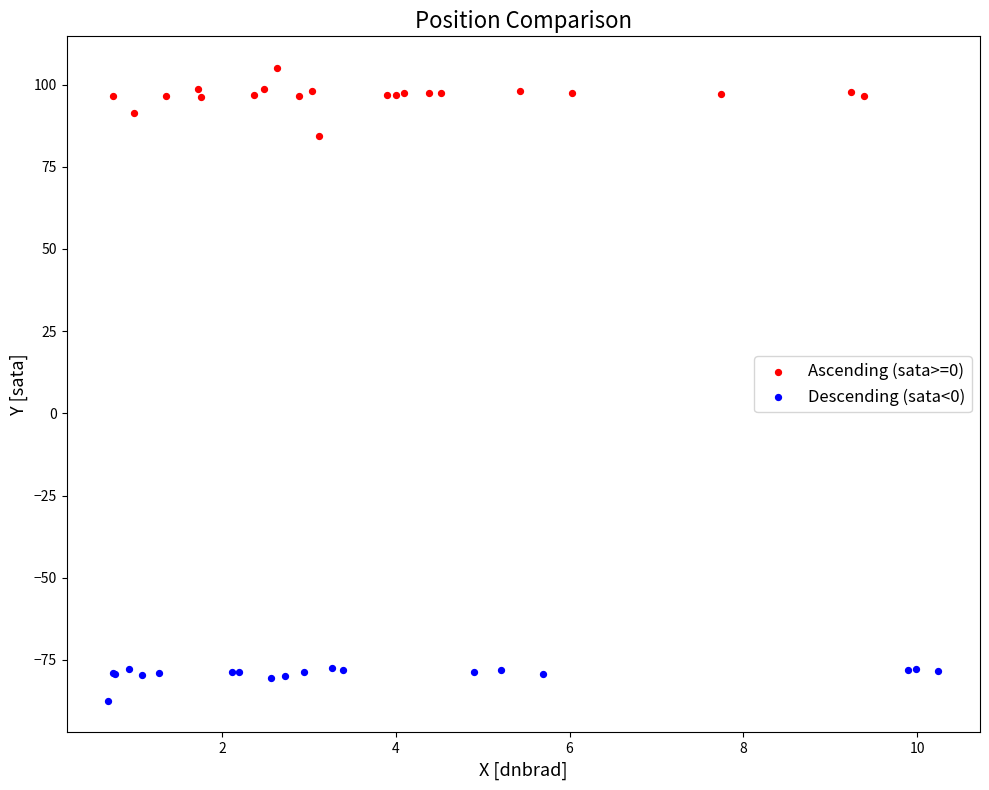

Which series has the largest Y range (max minus min)?

Ascending (sata>=0)